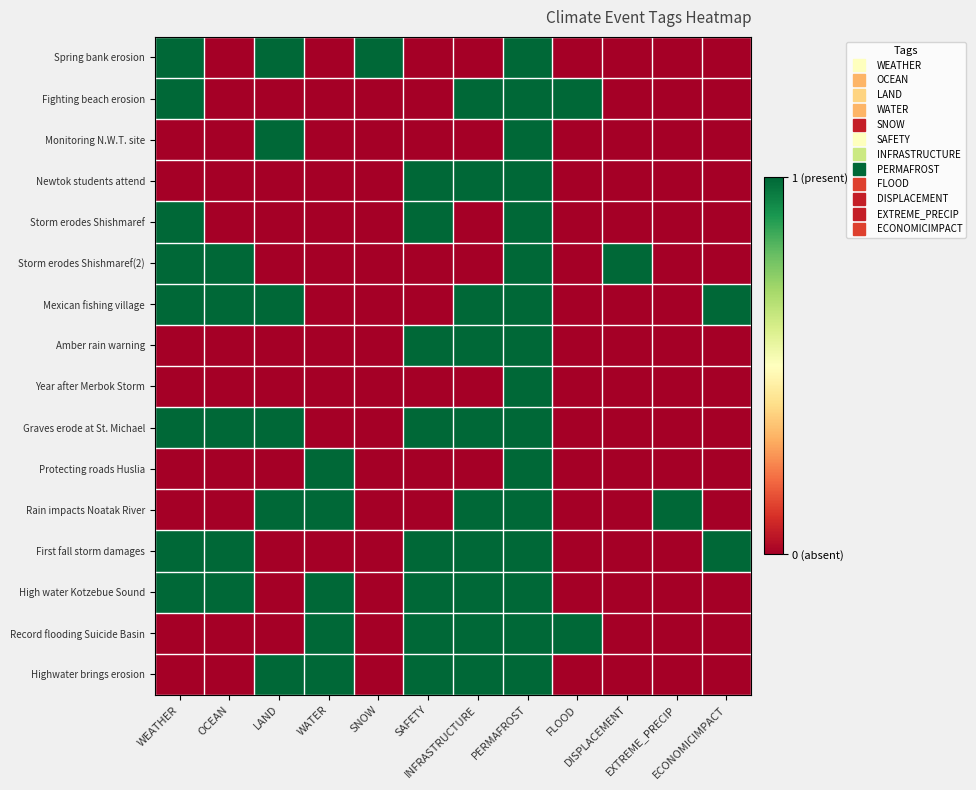

Between DISPLACEMENT and OCEAN, which is larger?

DISPLACEMENT